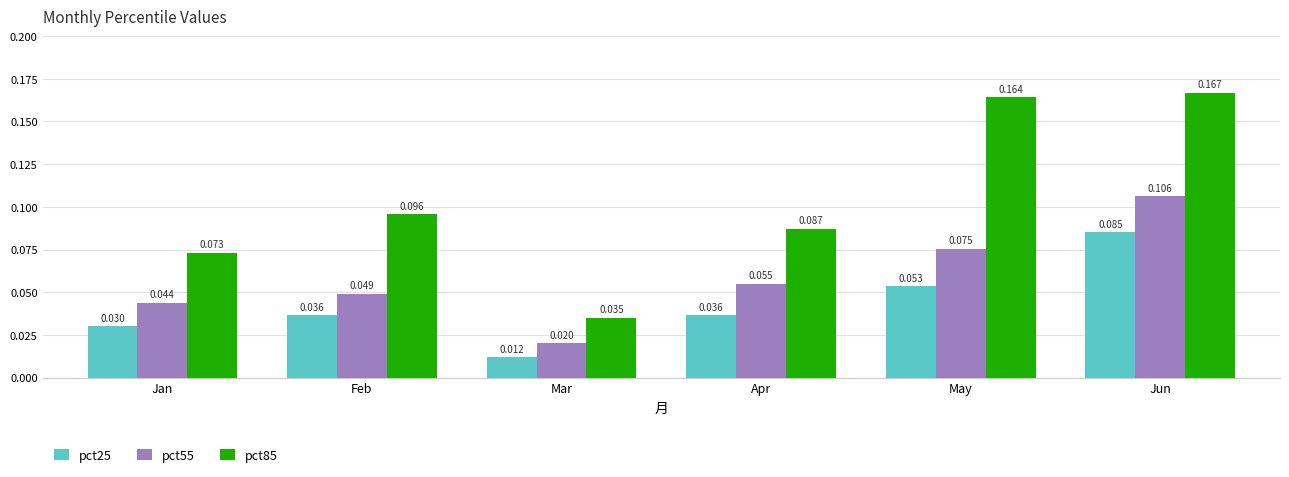

What is the sum of all pct25 values?

0.3